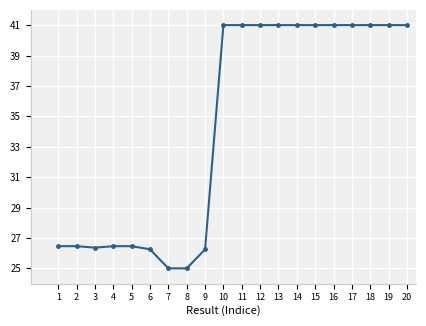

What is the minimum value shown in the chart?

25.0